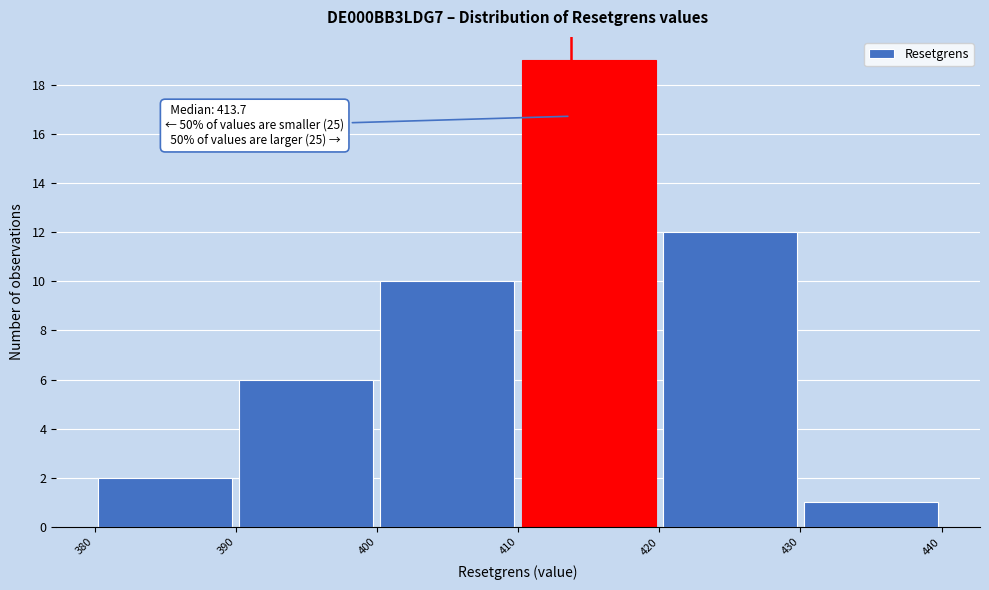

Which range on the x-axis has the tallest bar?

410 to 420